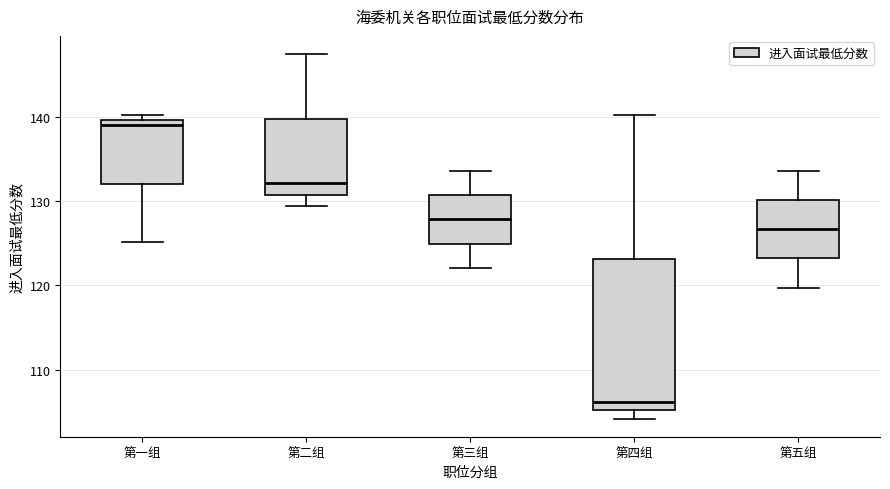

Reading left to right, transcribe this box plot: for each box, give where its median line is, the range the box spans, and where its two whiskers end, as read against the y-axis. The values are not printed on the chart, so give them approximately, as read against the axis.

第一组: median 139, box 132 to 140, whiskers 125 to 140 (just above the box's upper edge)
第二组: median 132, box 131 to 140, whiskers 129 to 147
第三组: median 128, box 125 to 131, whiskers 122 to 134
第四组: median 106, box 105 to 123, whiskers 104 to 140
第五组: median 127, box 123 to 130, whiskers 120 to 134